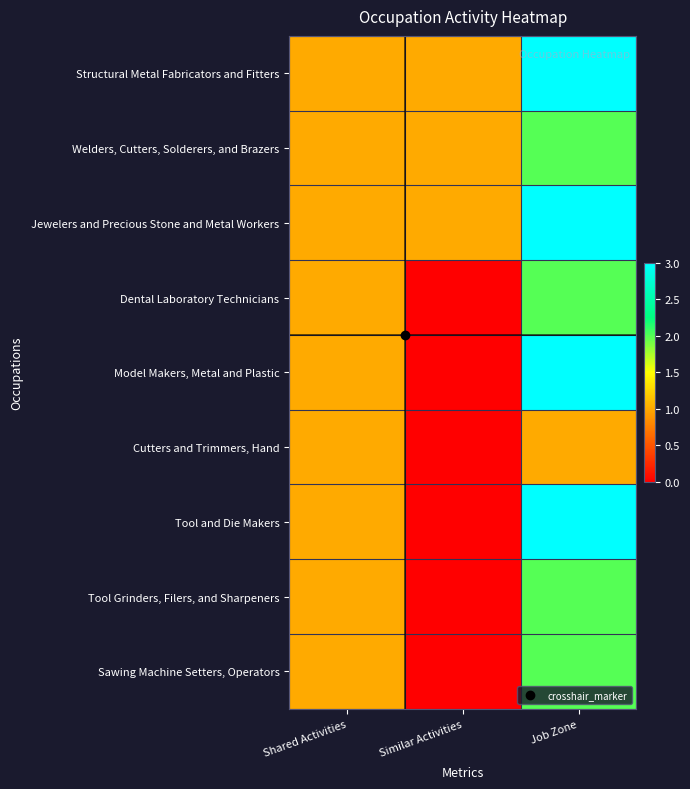

Rank the series at Similar Activities from lowest to highest value.

Dental Laboratory Technicians, Model Makers, Metal and Plastic, Cutters and Trimmers, Hand, Tool and Die Makers, Tool Grinders, Filers, and Sharpeners, Sawing Machine Setters, Operators, Structural Metal Fabricators and Fitters, Welders, Cutters, Solderers, and Brazers, Jewelers and Precious Stone and Metal Workers